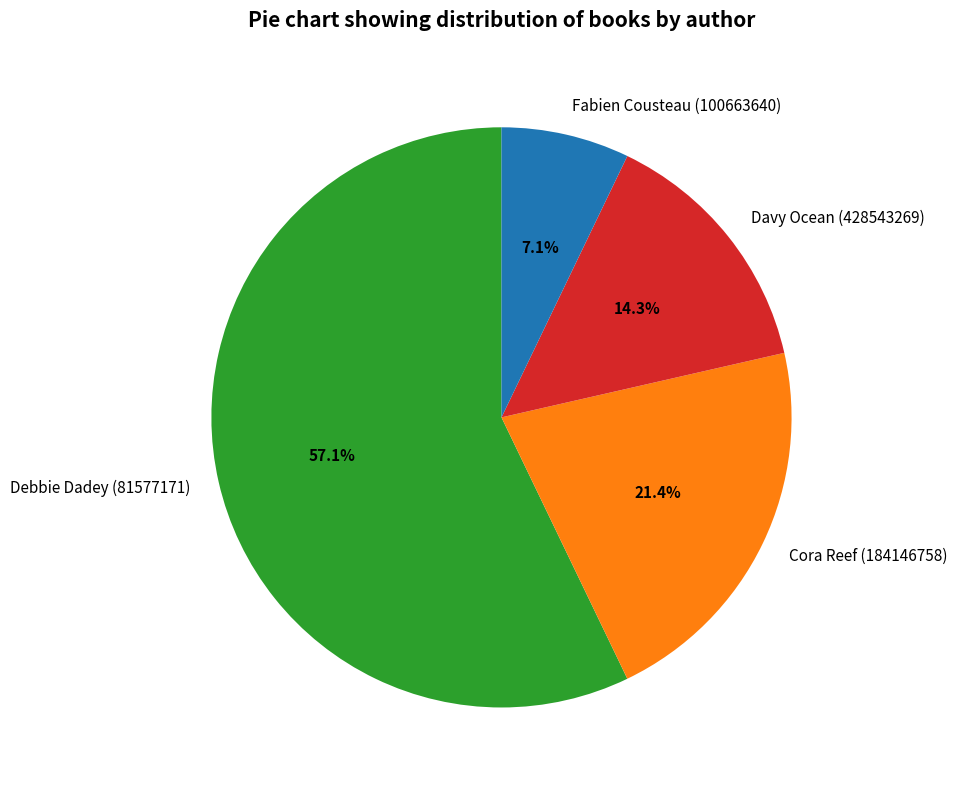

Combined, do Cora Reef (184146758) and Debbie Dadey (81577171) account for over 50%?

Yes